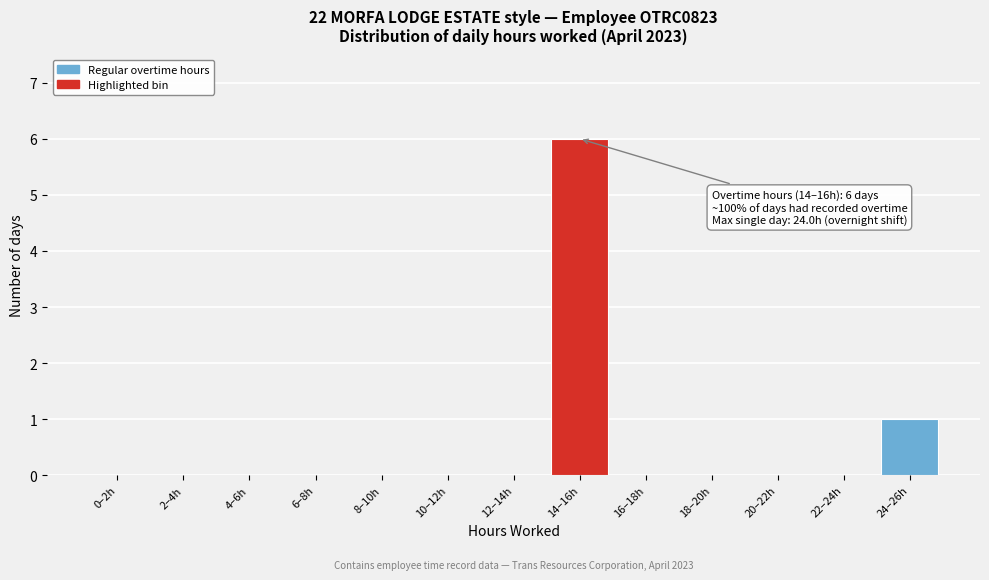

Reading left to right, extract all data points from this chart.

0–2h=0	2–4h=0	4–6h=0	6–8h=0	8–10h=0	10–12h=0	12–14h=0	14–16h=6	16–18h=0	18–20h=0	20–22h=0	22–24h=0	24–26h=1